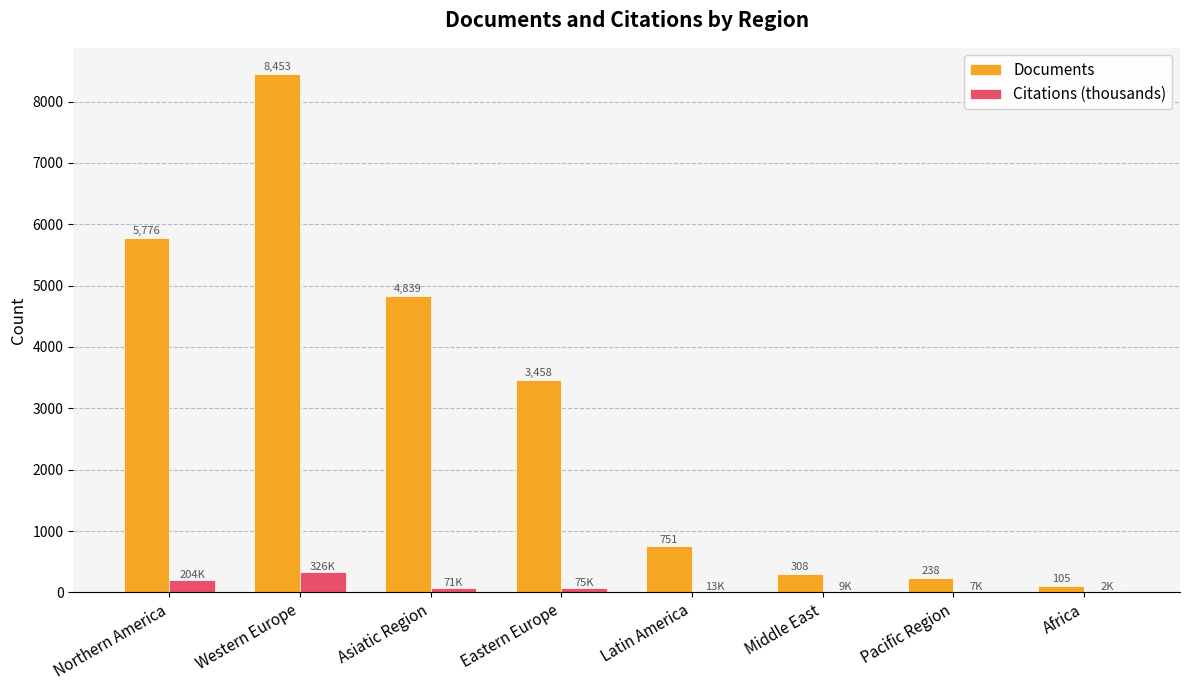

What is the sum of the Documents values at Eastern Europe and Northern America?

9234.0